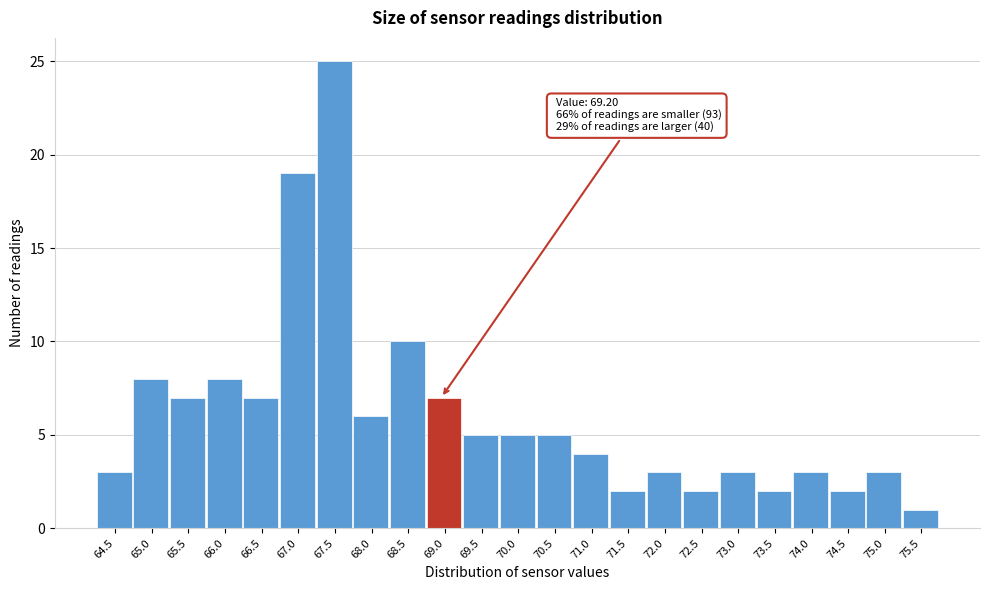

Reading right to left, what are all the values shown in this chart?

75.5=1	75.0=3	74.5=2	74.0=3	73.5=2	73.0=3	72.5=2	72.0=3	71.5=2	71.0=4	70.5=5	70.0=5	69.5=5	69.0=7	68.5=10	68.0=6	67.5=25	67.0=19	66.5=7	66.0=8	65.5=7	65.0=8	64.5=3